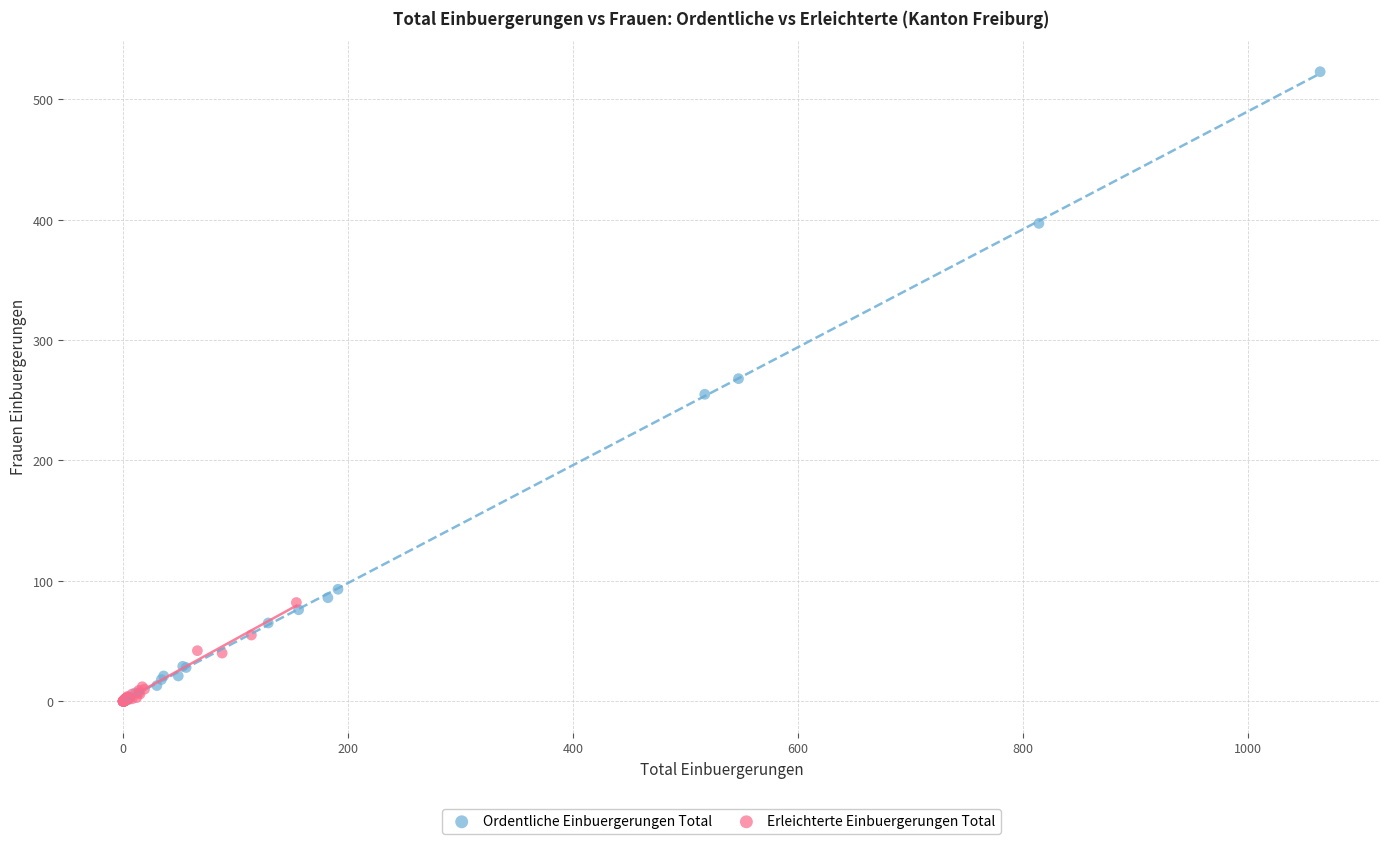

Which series has the widest spread of Y values?

Ordentliche Einbuergerungen Total